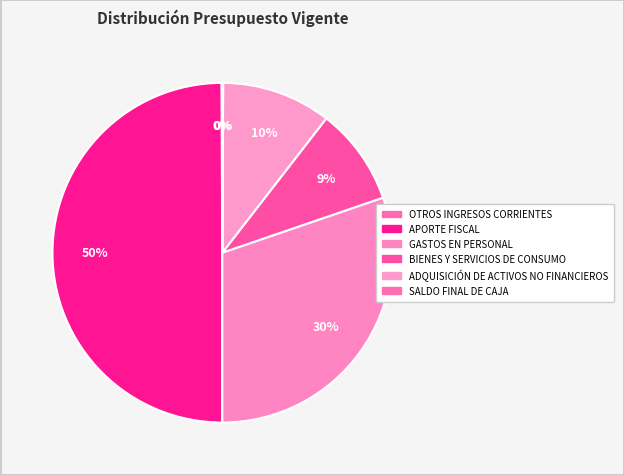

Rank the categories by value from highest to lowest.

APORTE FISCAL, GASTOS EN PERSONAL, ADQUISICIÓN DE ACTIVOS NO FINANCIEROS, BIENES Y SERVICIOS DE CONSUMO, OTROS INGRESOS CORRIENTES, SALDO FINAL DE CAJA